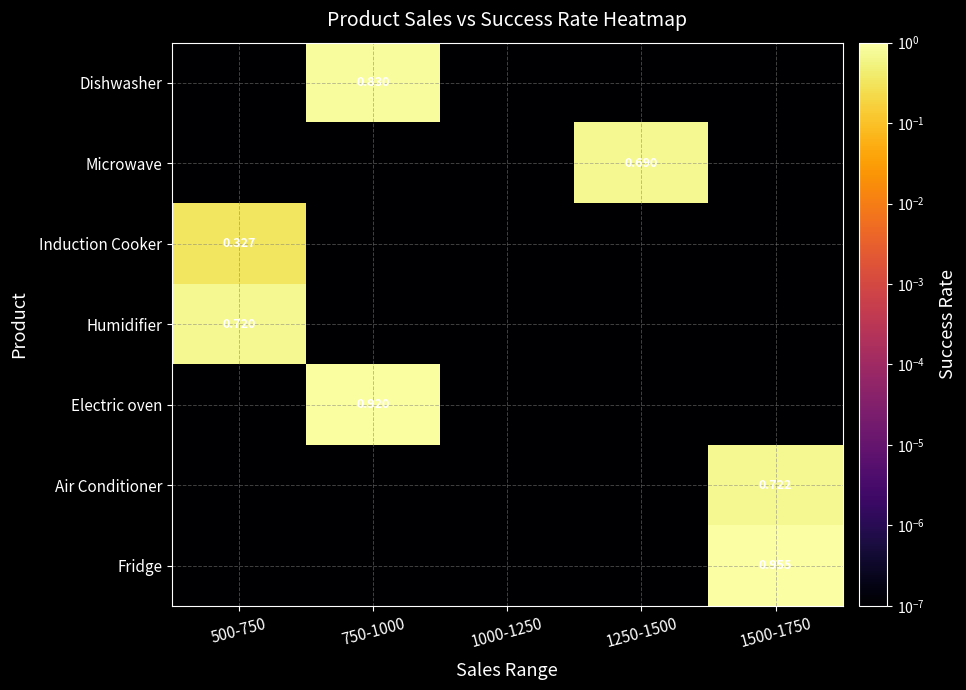

Is it true that Humidifier equals 1.3 at 500-750?

False